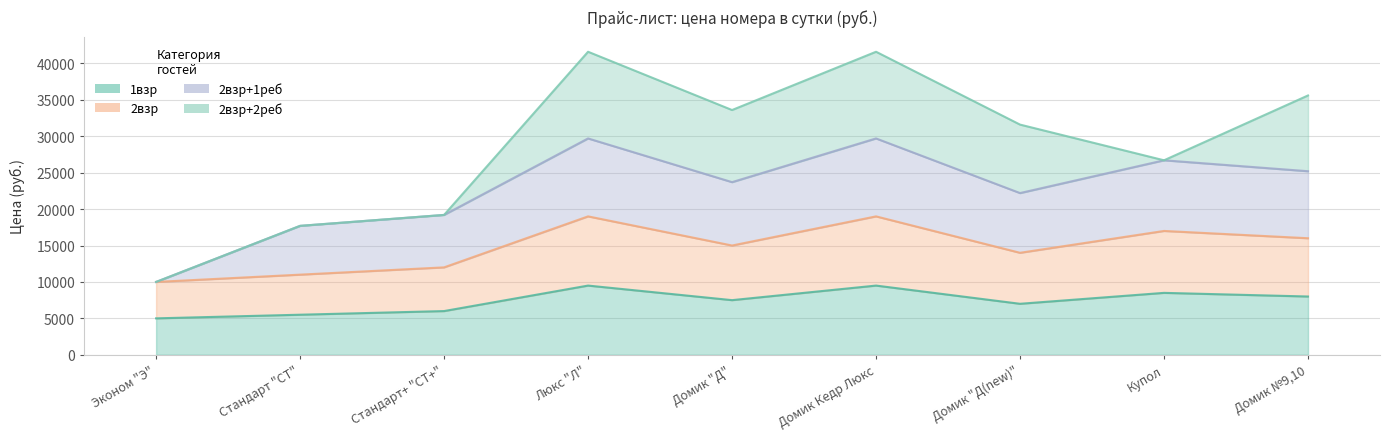

Between Люкс "Л" and Стандарт "СТ", which is larger?

Люкс "Л"